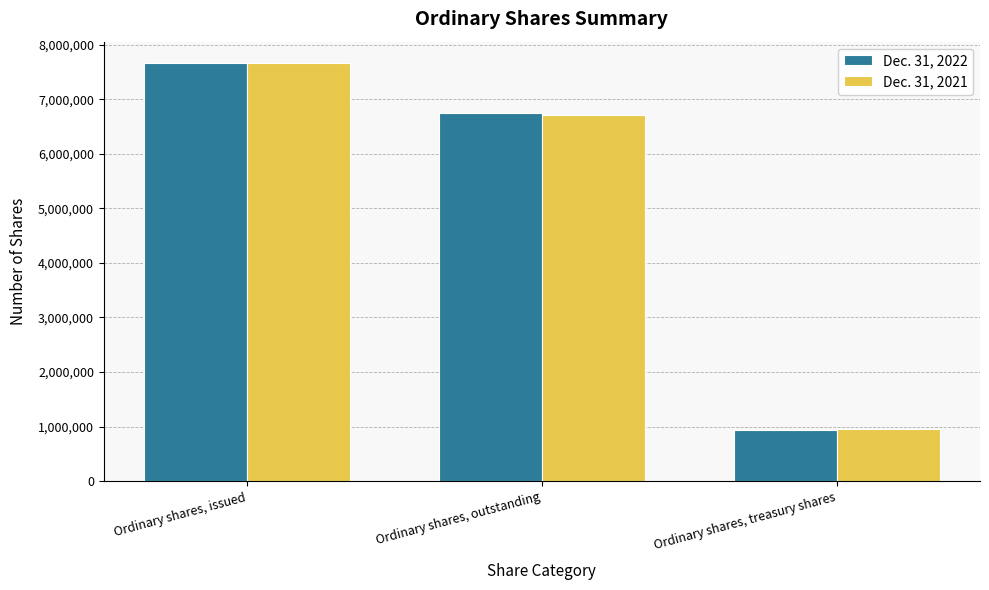

Which series has the widest spread of values?

Dec. 31, 2022